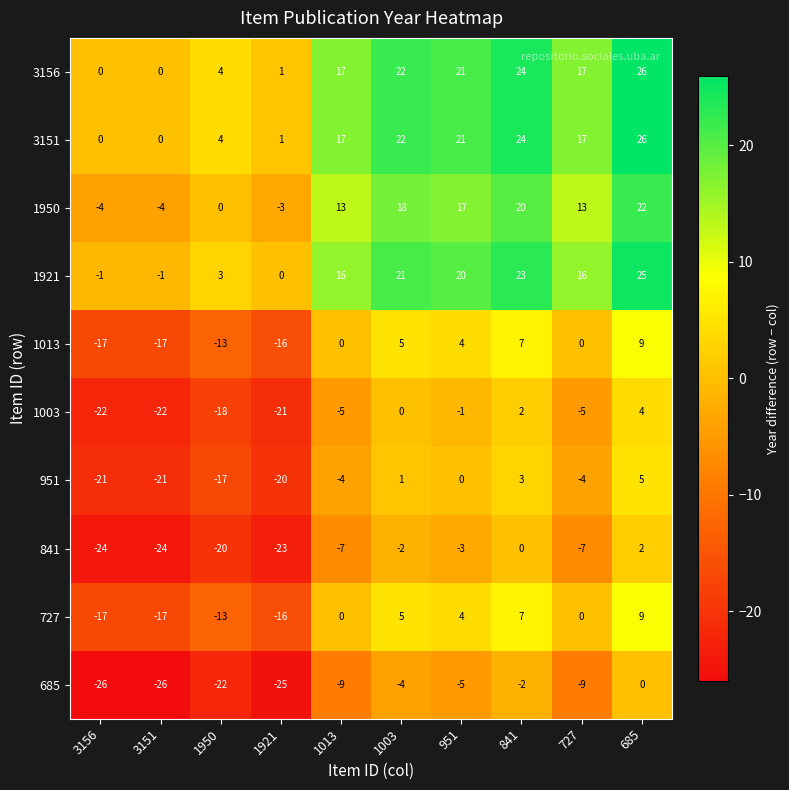

What is the average value of the 951 series?

-8